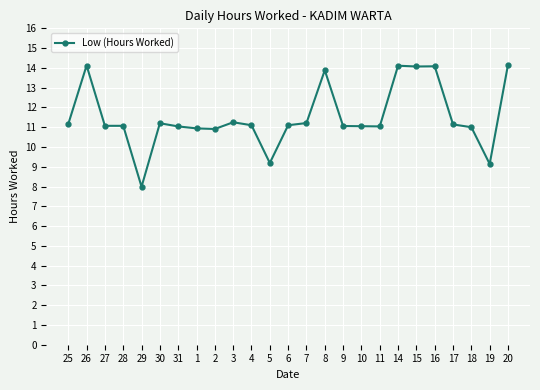

What is the label of the 12th point from the right?

7